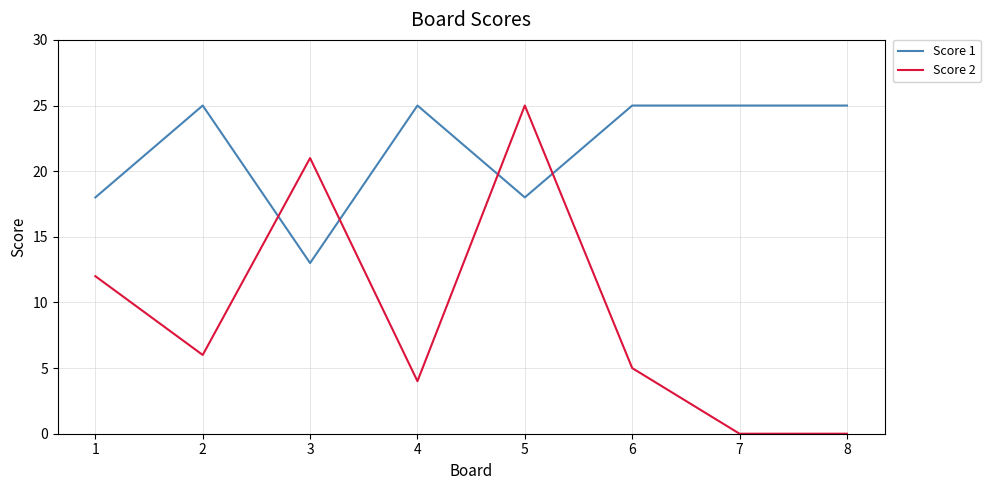

Between which two adjacent categories do Score 1 and Score 2 first intersect?

2 and 3